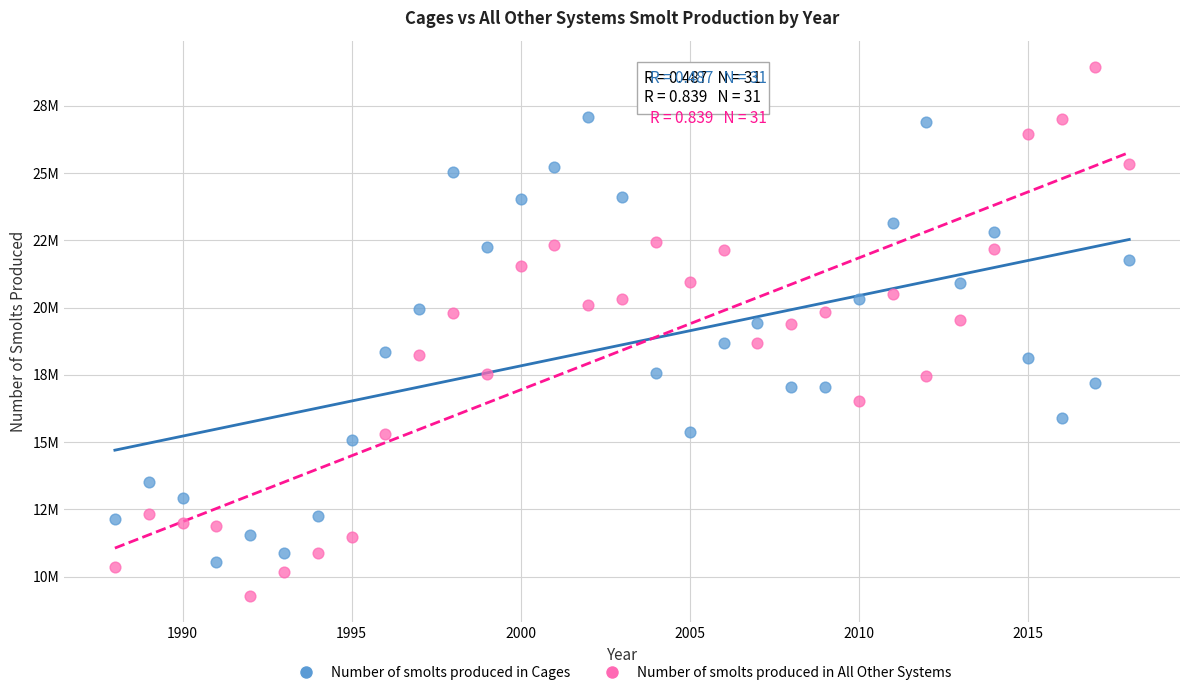

Which series has the widest spread of Y values?

Number of smolts produced in All Other Systems